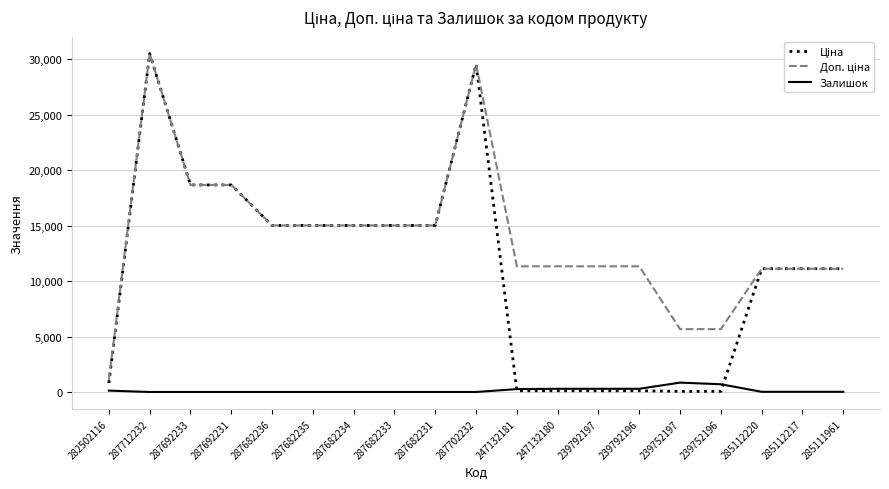

True or false: Залишок has a value of 17.0 at 285111961.

True